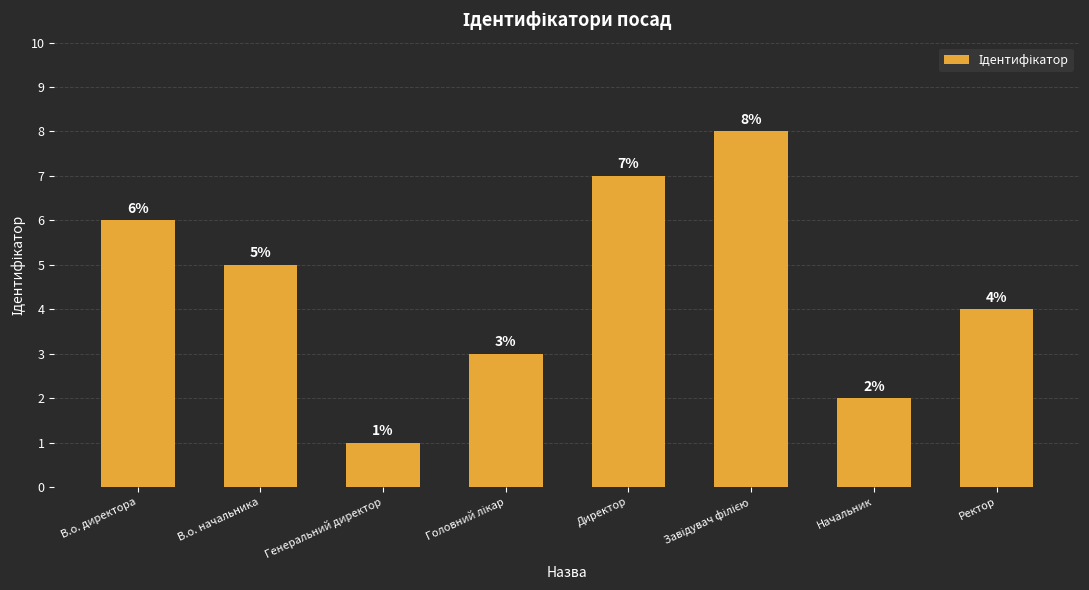

Is it true that the value at В.о. директора is 4?

False